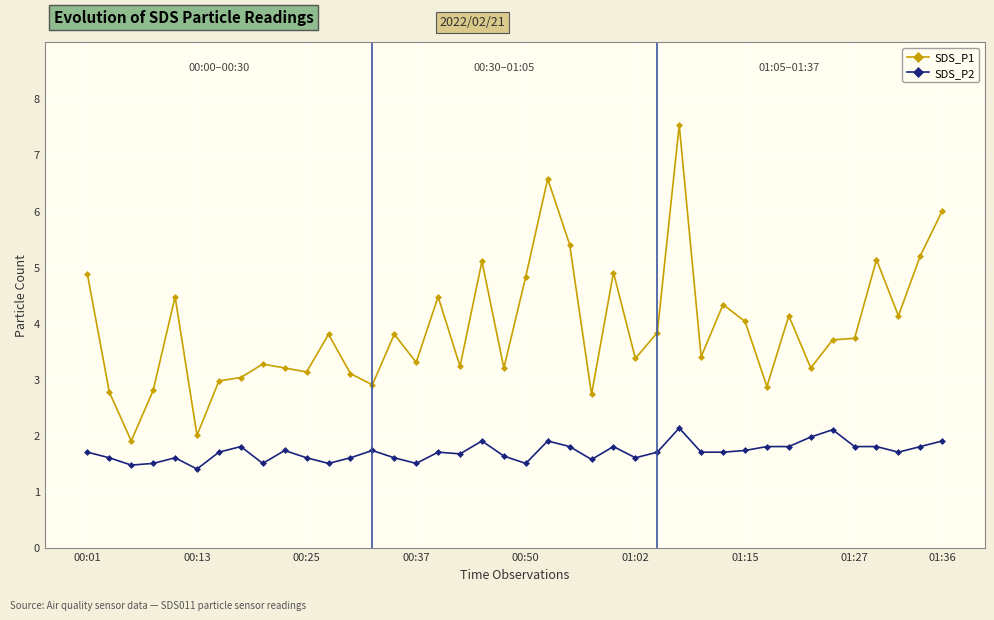

What is the minimum value shown in the chart?

1.4